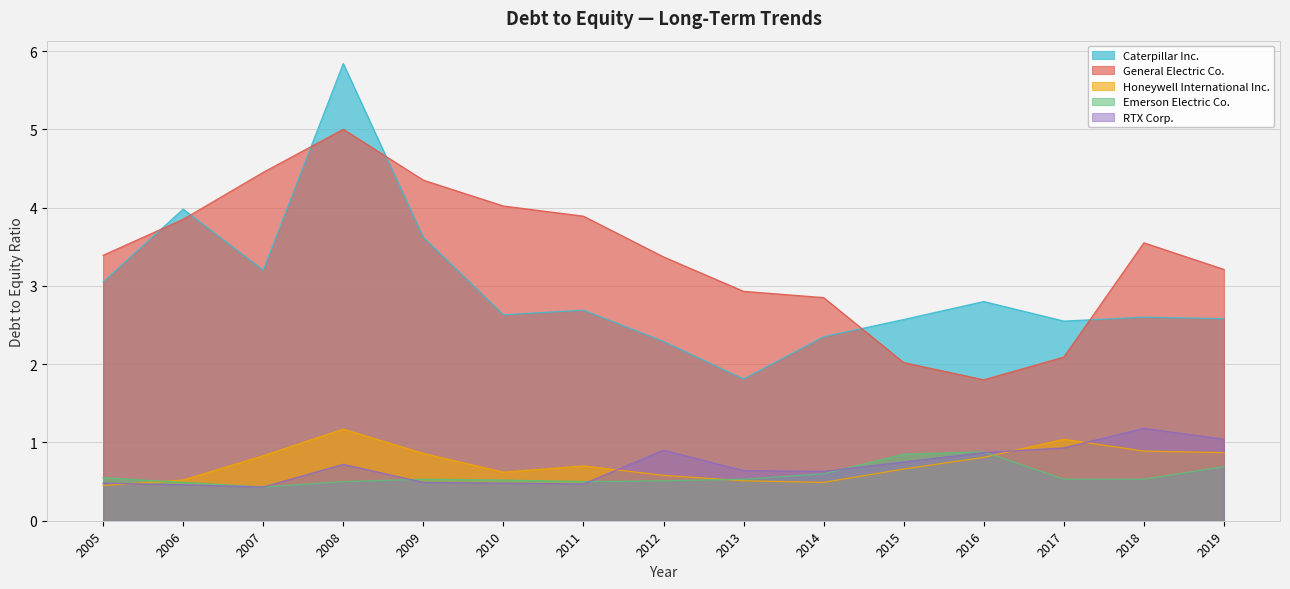

What value does the RTX Corp. series have at 2012?

0.9